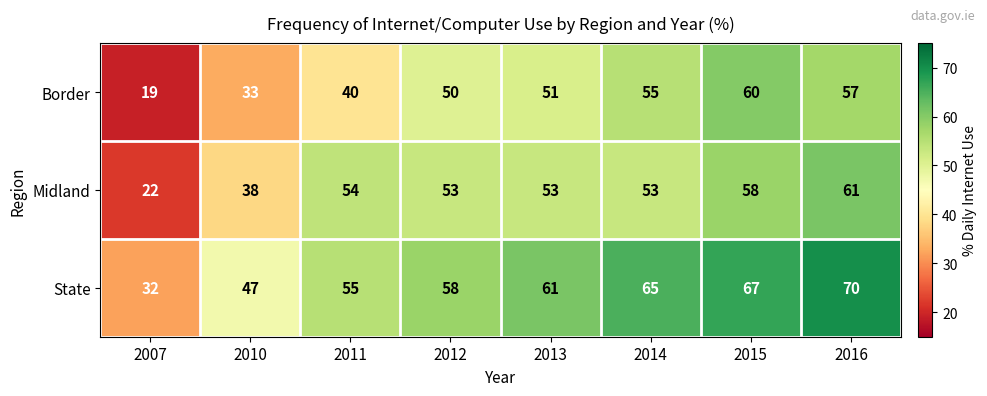

List the series in order of their peak value, lowest first.

Border, Midland, State